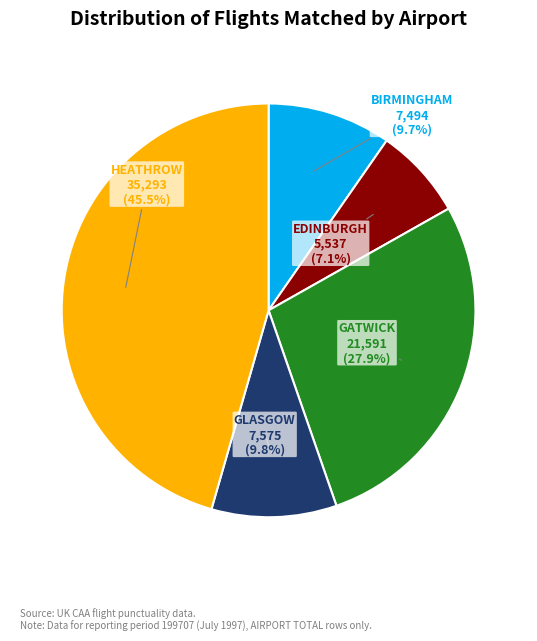

How many slices are in this pie chart?

5